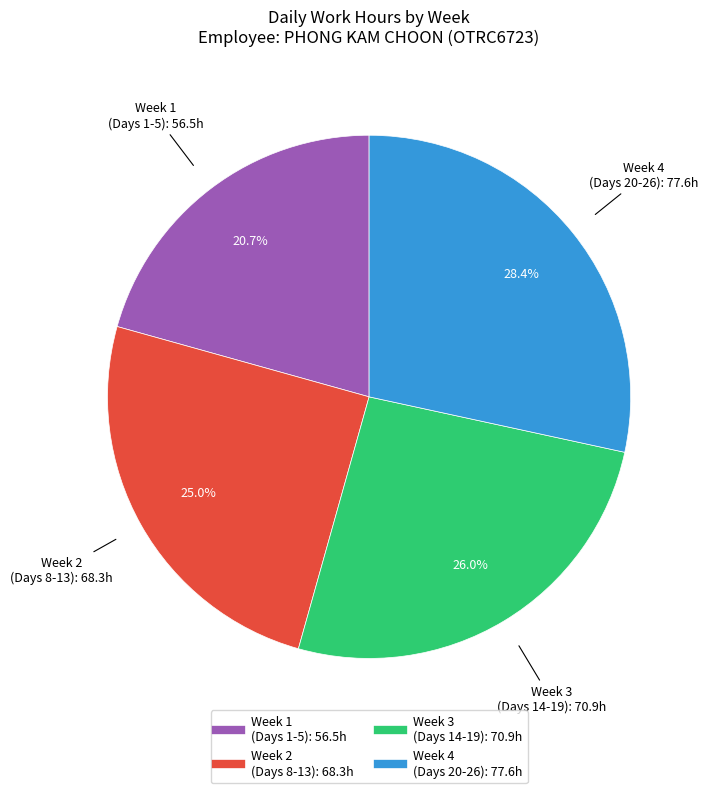

Does any single category account for the majority?

No